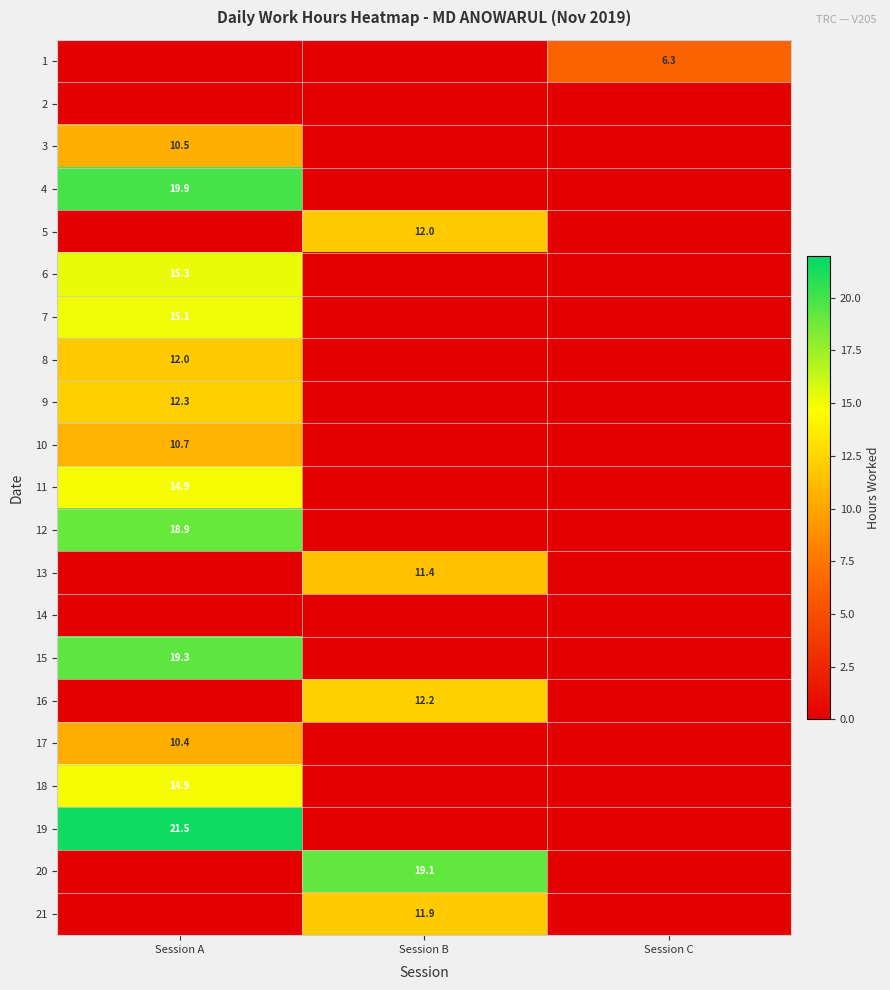

True or false: 8 has a value of 3.5 at Session A.

False